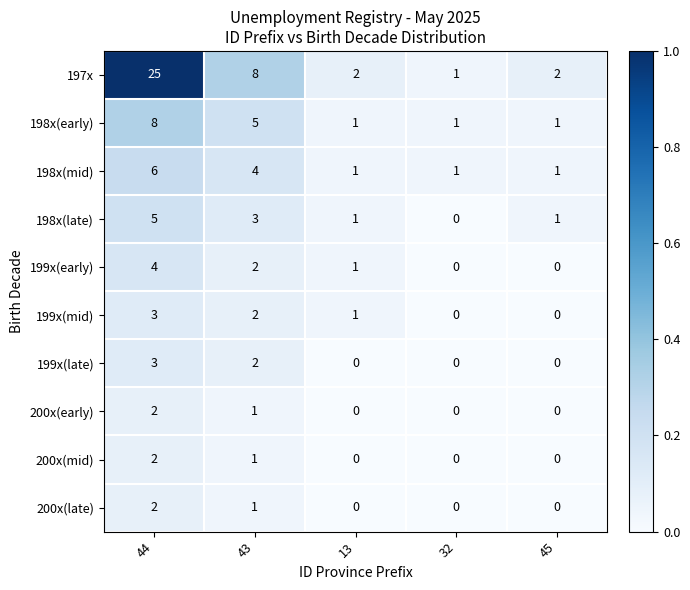

How many series are shown in this chart?

10